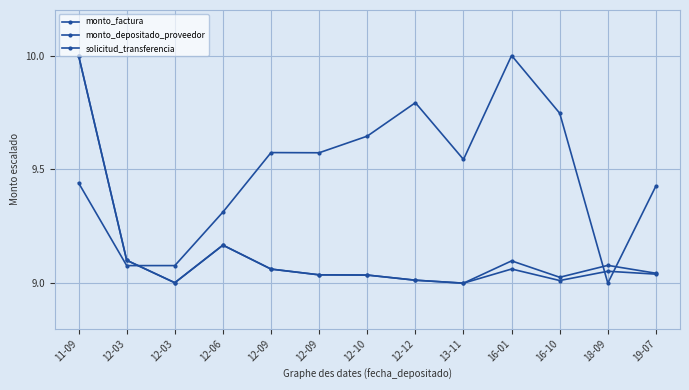

True or false: monto_depositado_proveedor and monto_factura cross at least once.

False